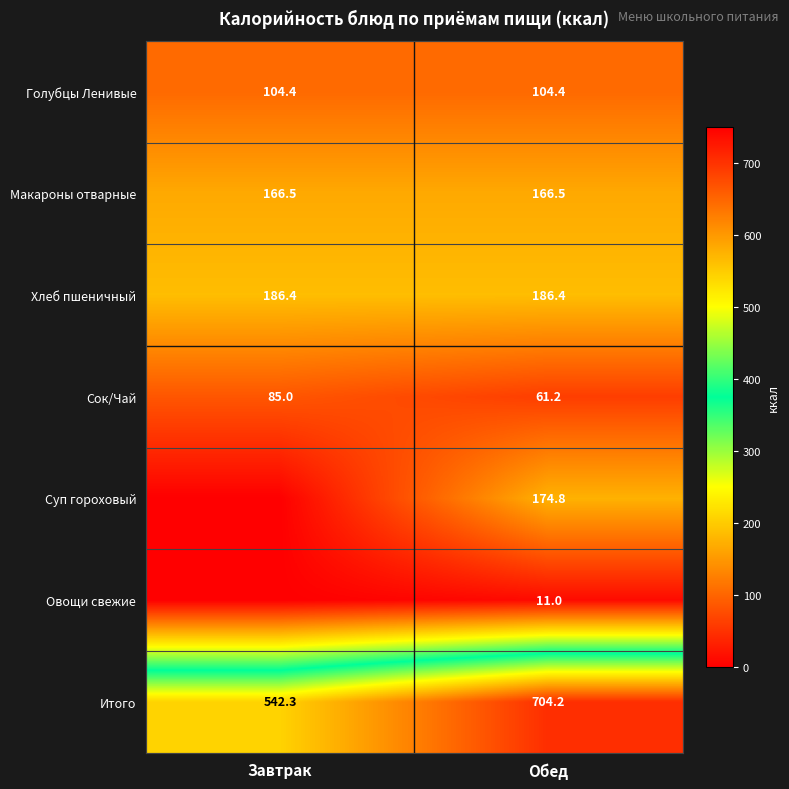

Is the value of Суп гороховый at Обед greater than the value of Макароны отварные at Завтрак?

Yes